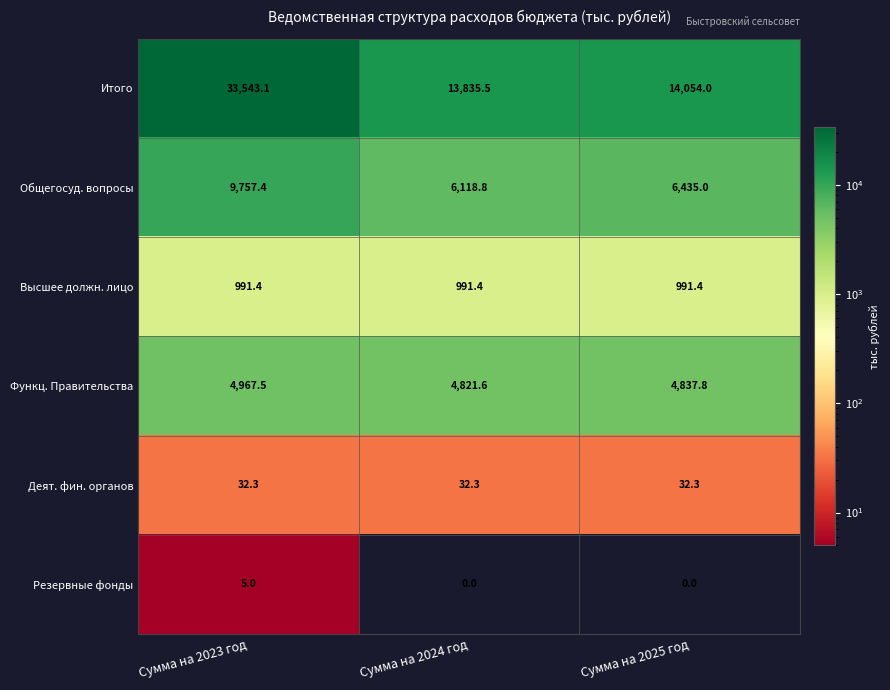

What is the maximum value for Высшее должн. лицо?

991.4